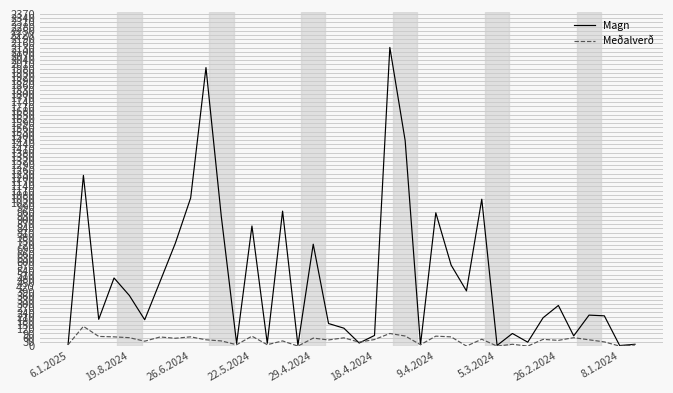

Rank the series by their average value, from highest to lowest.

Magn, Meðalverð